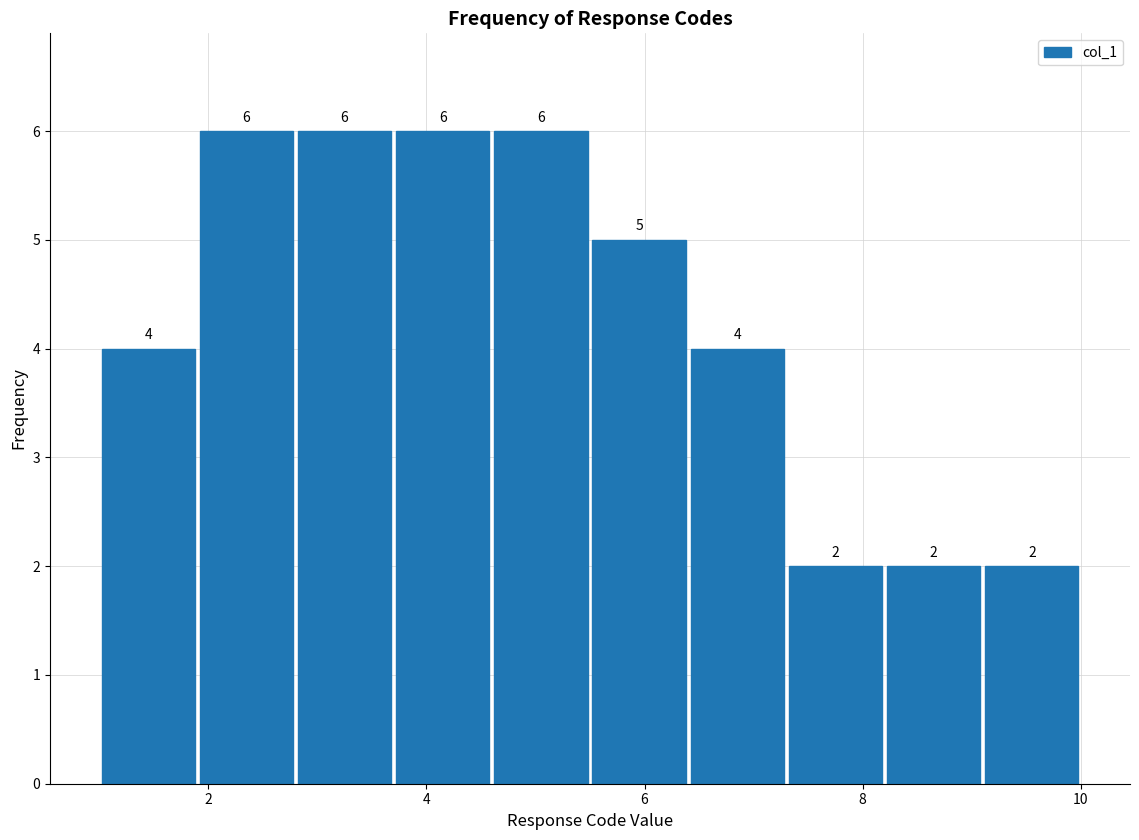

How tall is the bar that spans 3.7 to 4.6 on the x-axis? The bar edges are not printed on the chart, so give them approximately, as read against the axis.

6